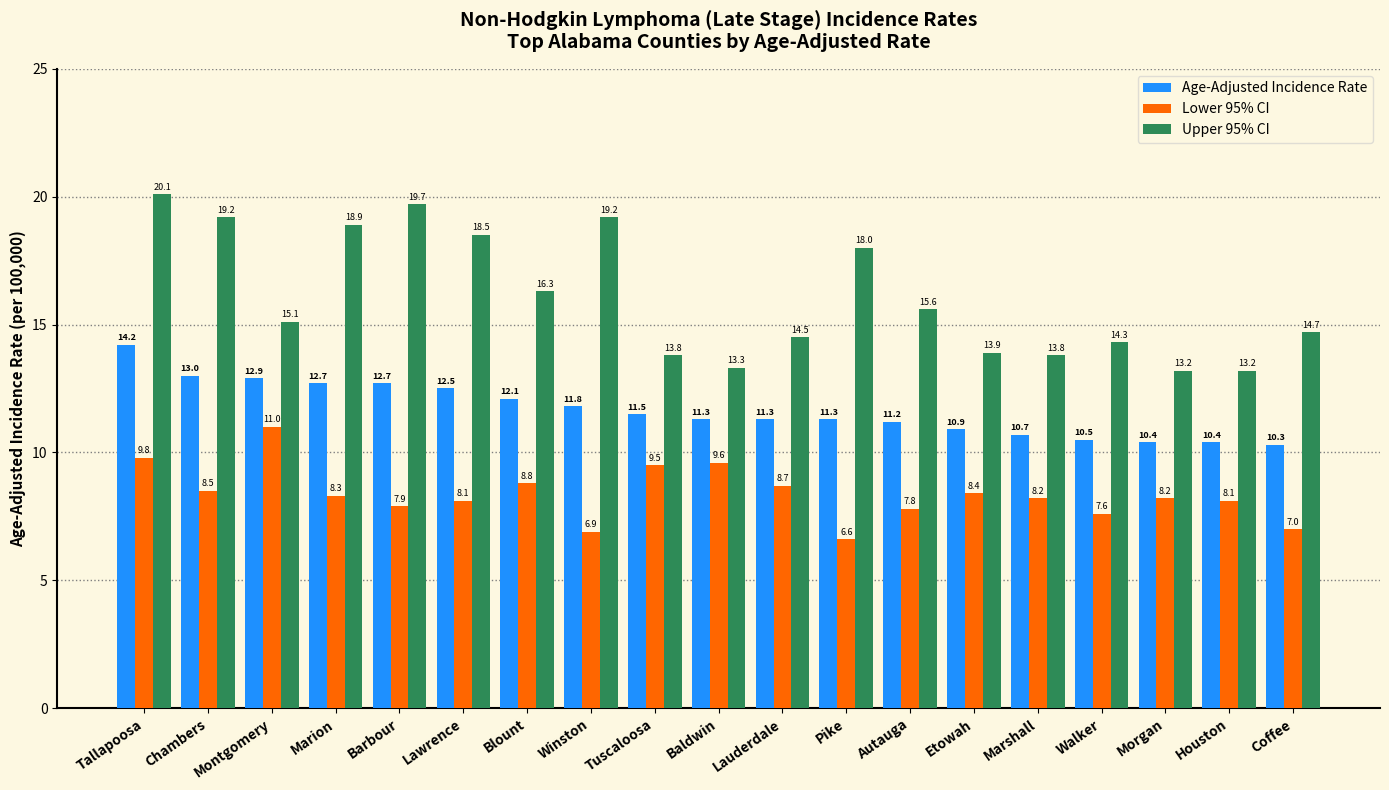

What is the average value of the Lower 95% CI series?

8.4